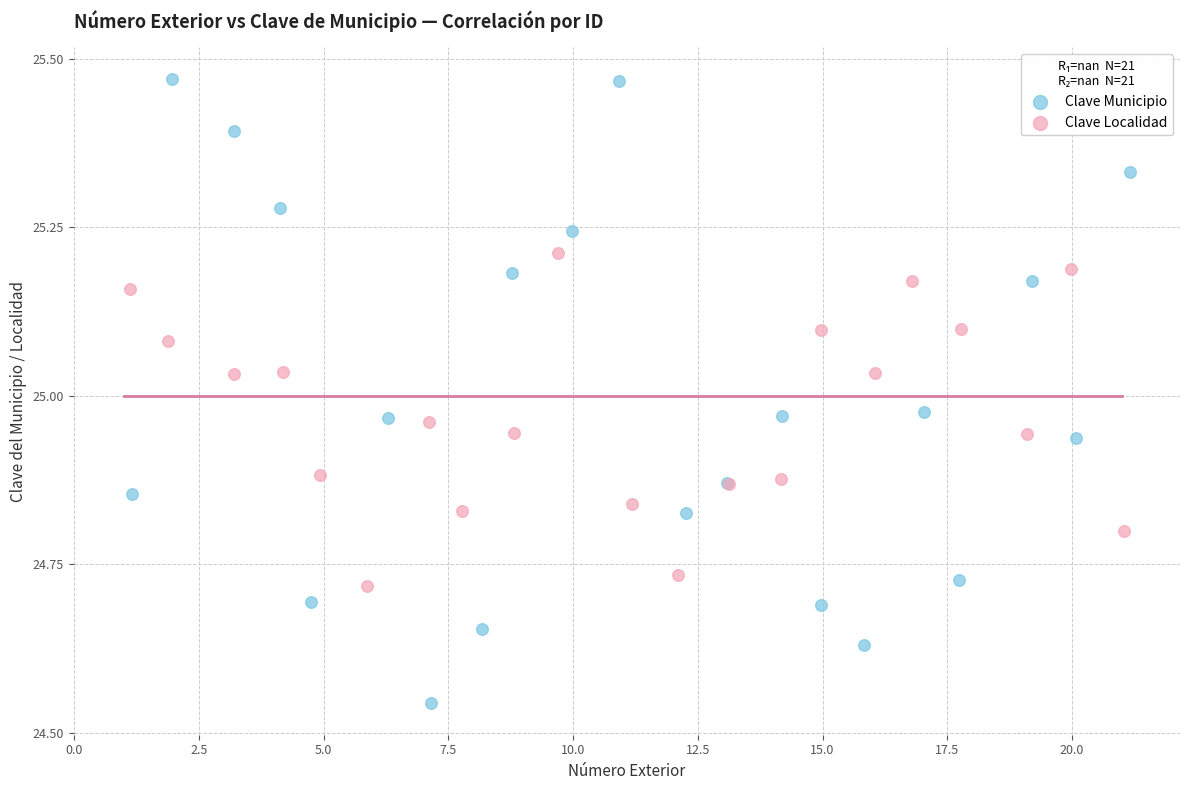

Which series has the largest Y range (max minus min)?

Clave Municipio